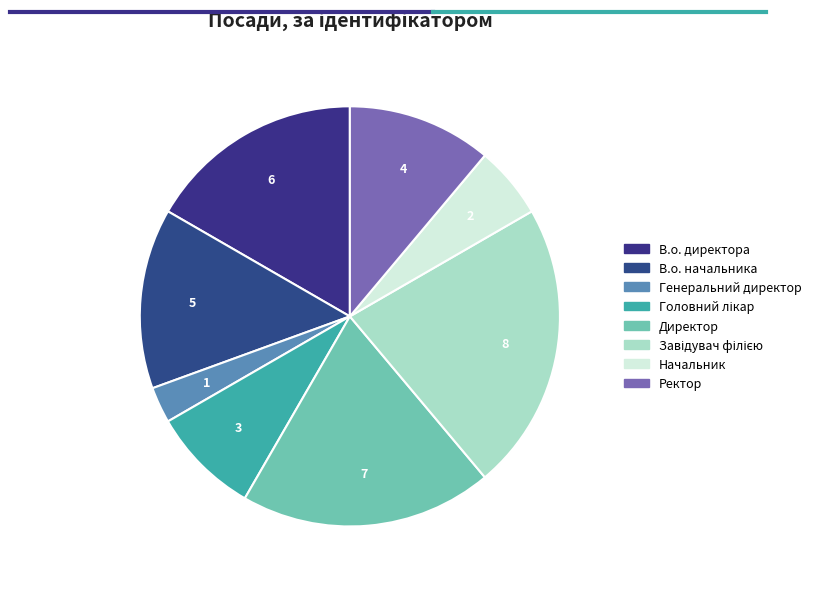

How many slices are in this pie chart?

8